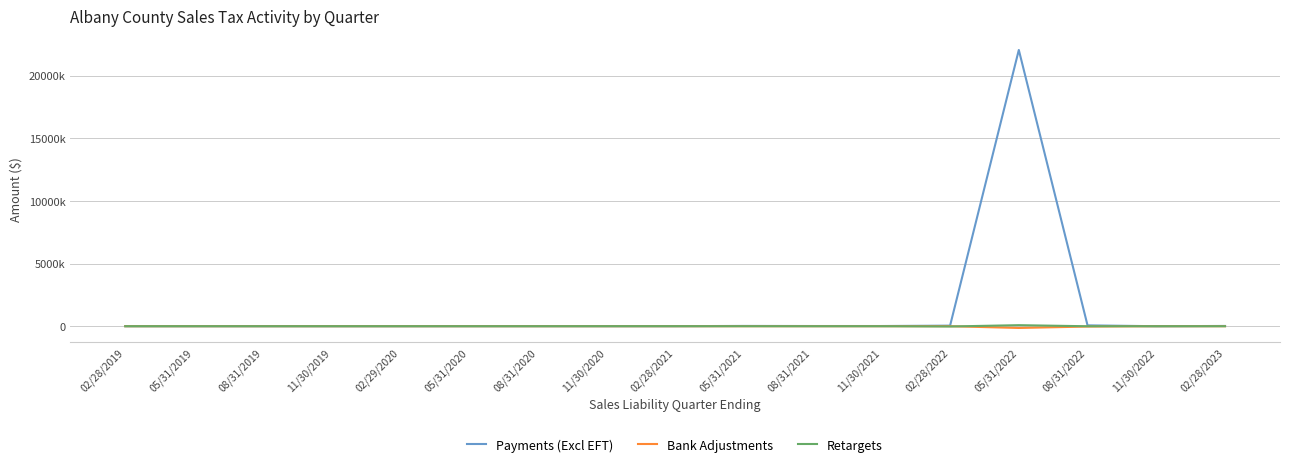

Which series has the largest total across all categories?

Payments (Excl EFT)